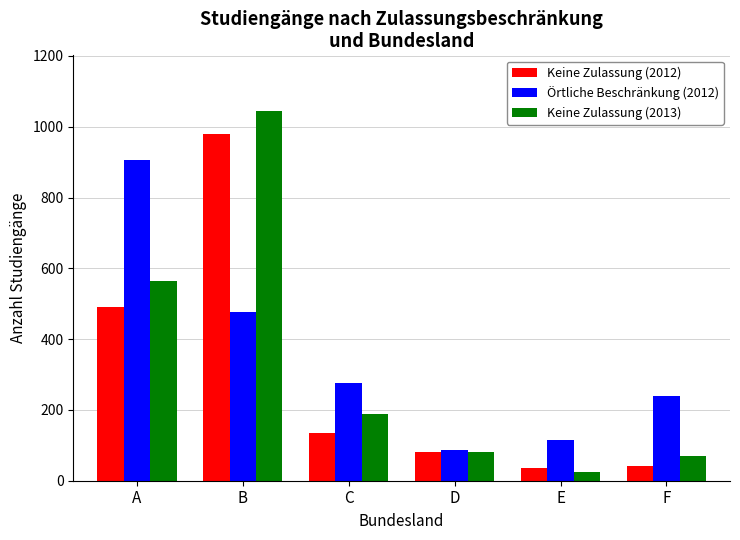

Reading right to left, extract all data points from this chart.

Keine Zulassung (2012): F=42	E=36	D=82	C=134	B=980	A=491
Örtliche Beschränkung (2012): F=240	E=116	D=86	C=275	B=476	A=907
Keine Zulassung (2013): F=71	E=26	D=82	C=189	B=1045	A=565